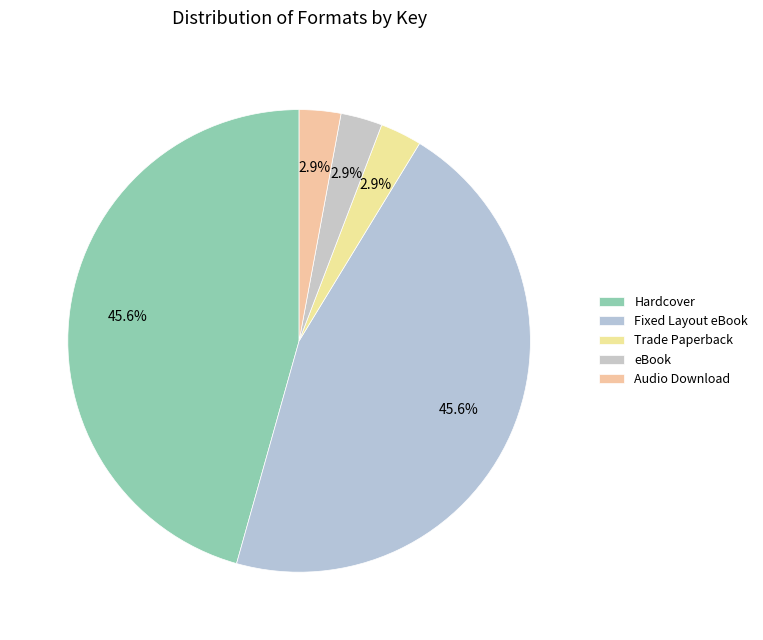

Count the number of slices in the pie.

5